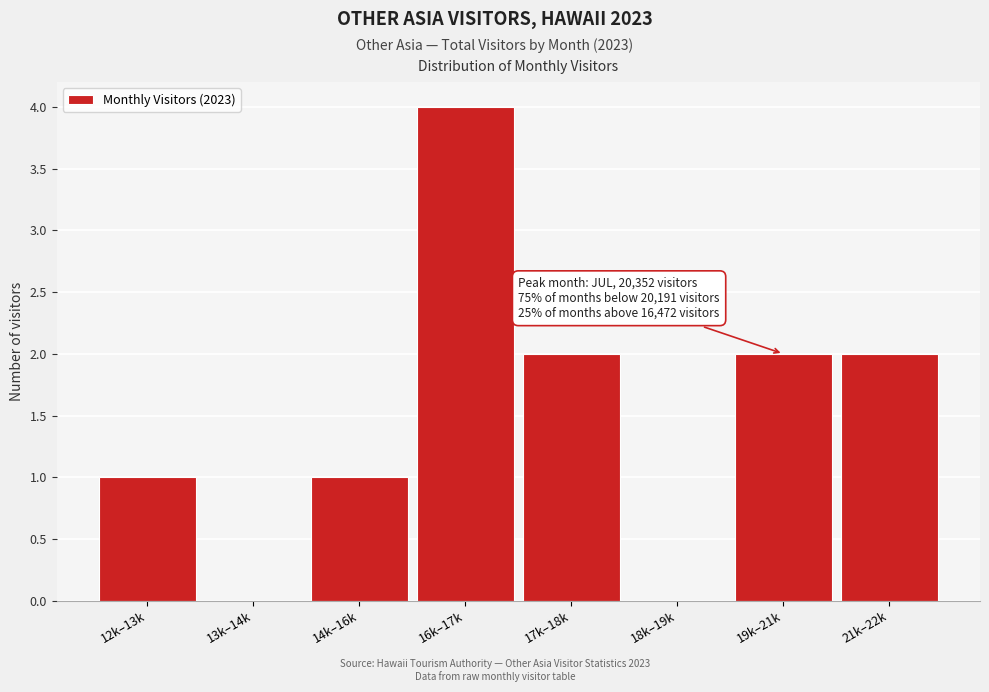

Reading right to left, what are all the values shown in this chart?

21k–22k=2	19k–21k=2	18k–19k=0	17k–18k=2	16k–17k=4	14k–16k=1	13k–14k=0	12k–13k=1